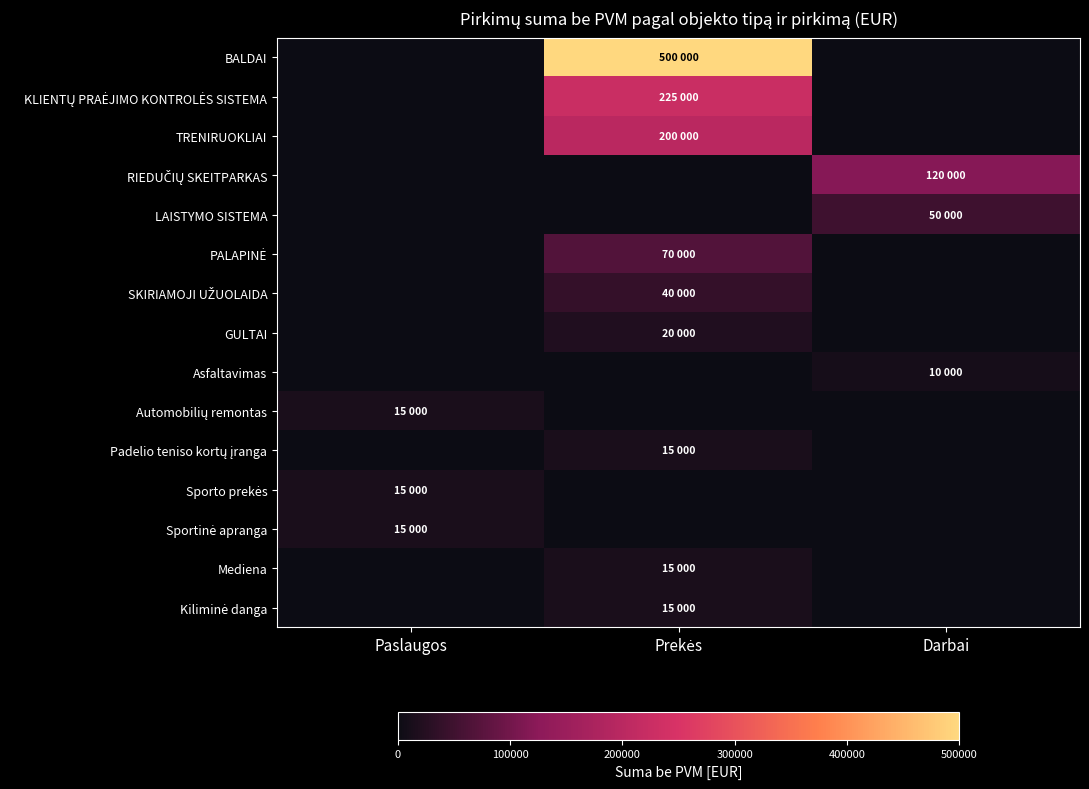

What is the spread (max minus min) of values at Prekės?

500000